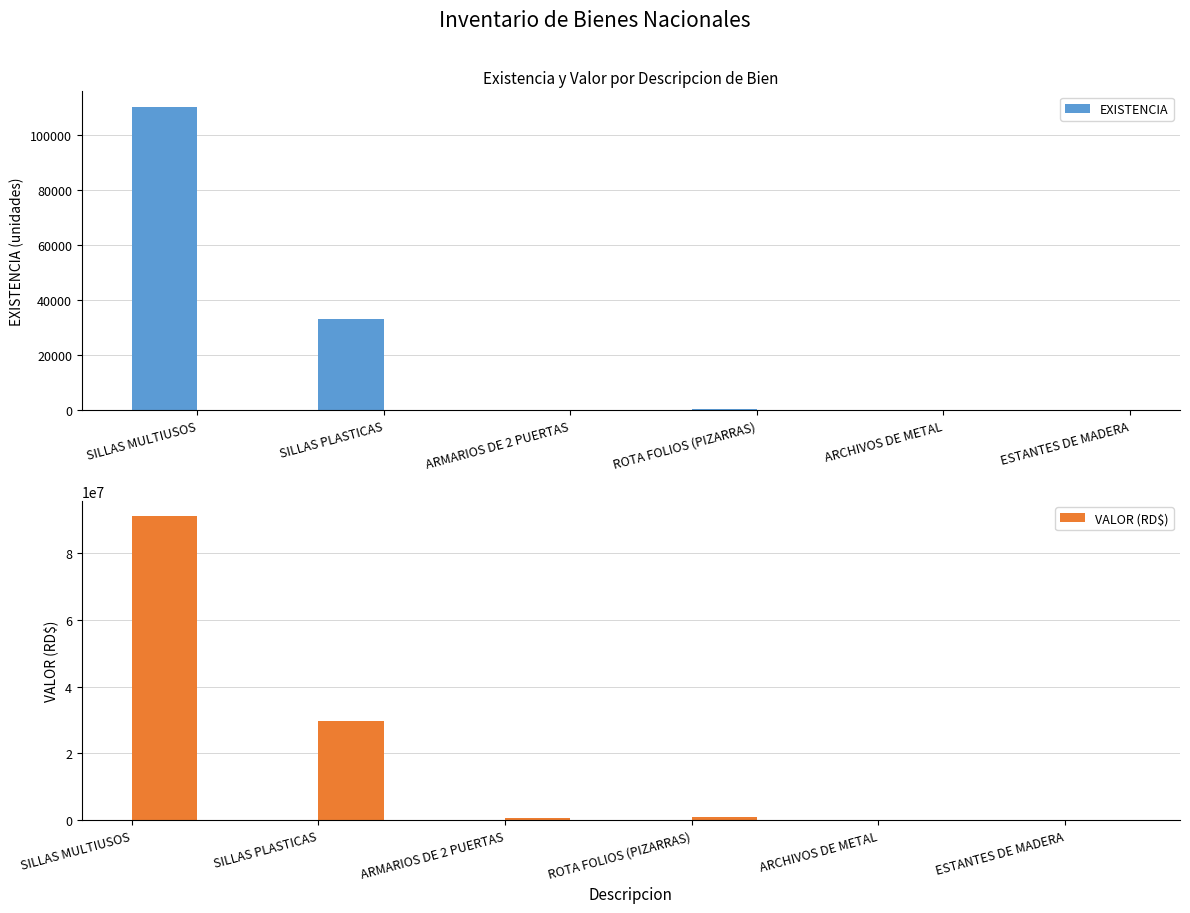

The EXISTENCIA series shows -38262.3 at ESTANTES DE MADERA. True or false?

False